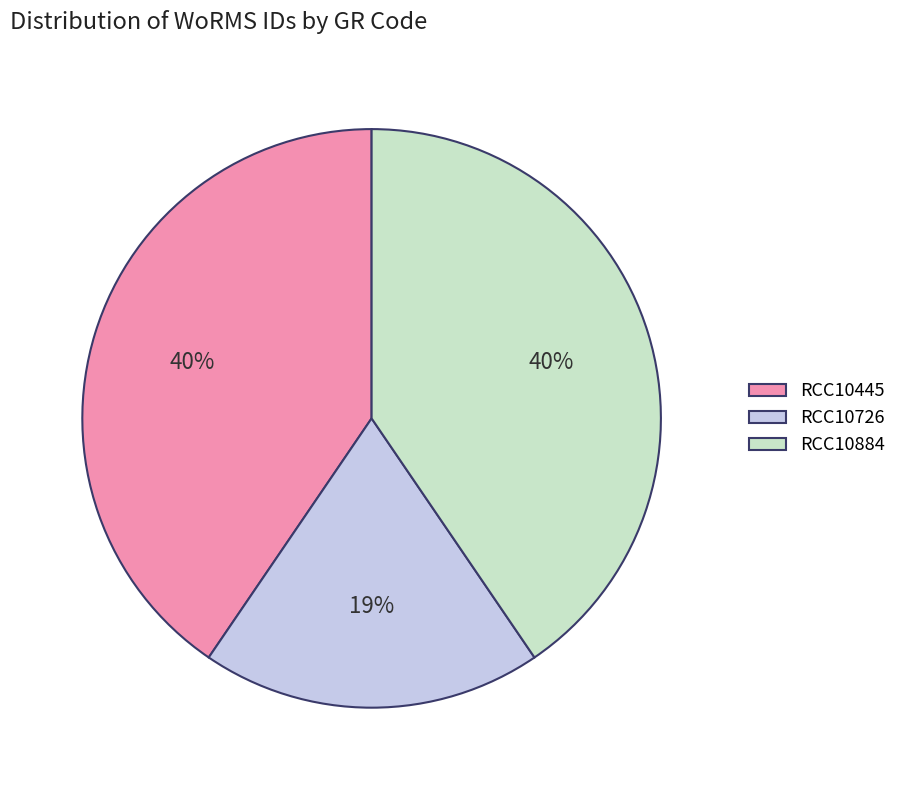

Is there a majority slice in this chart?

No